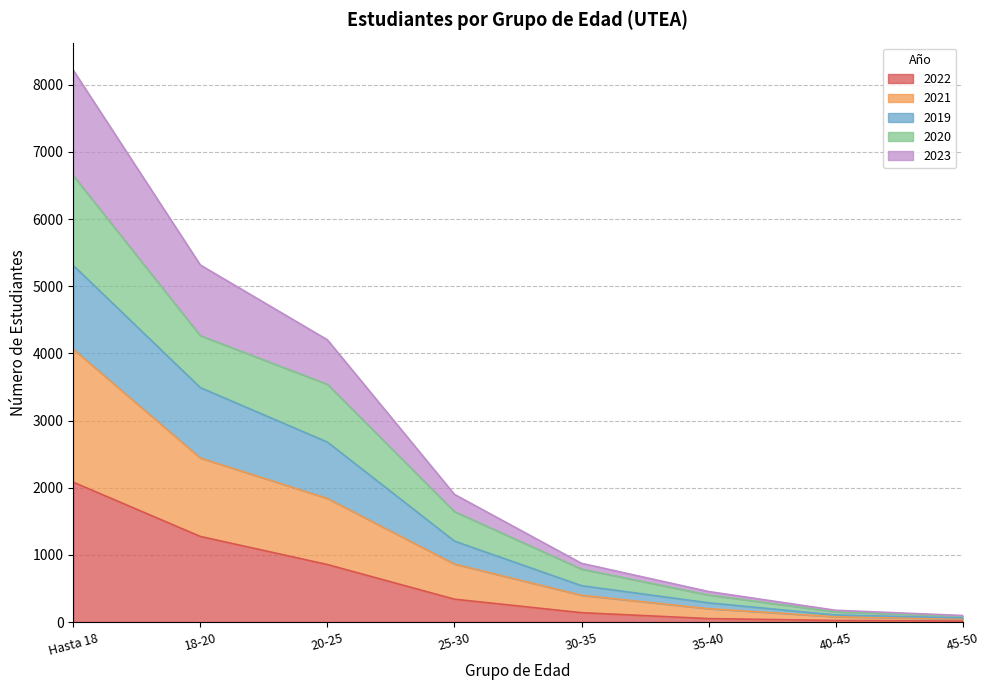

True or false: 2021 and 2020 intersect in this chart.

False